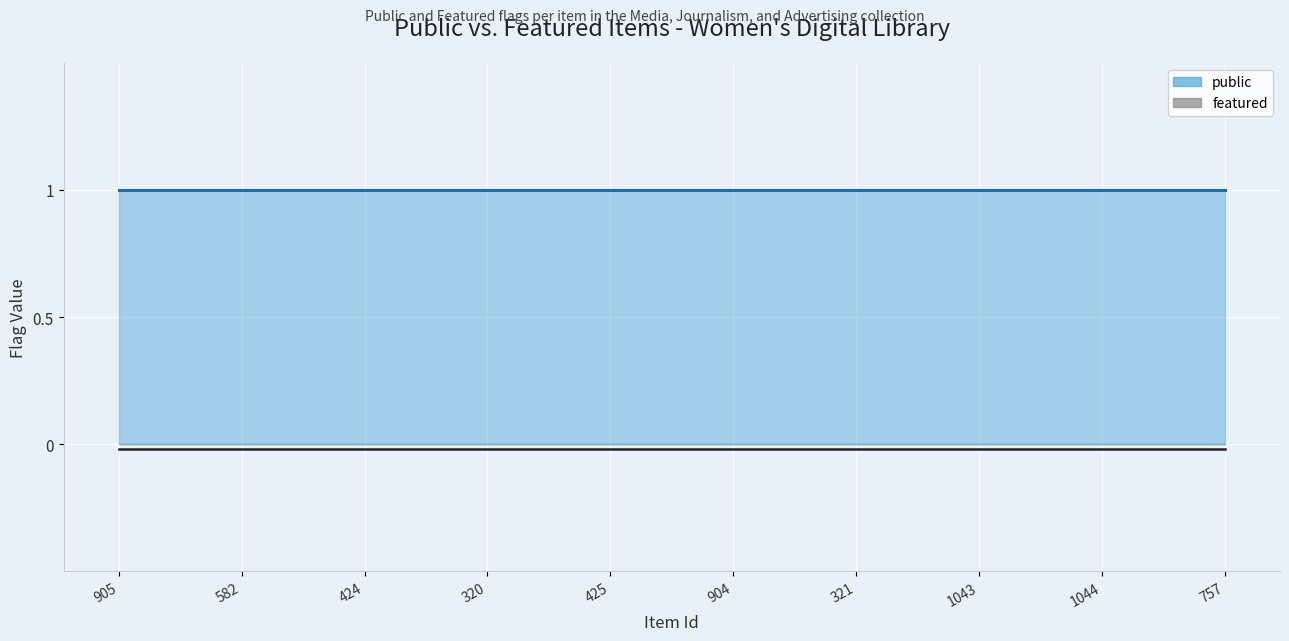

Reading left to right, list all the values displayed in this chart.

public: 1	1	1	1	1	1	1	1	1	1
featured: 0	0	0	0	0	0	0	0	0	0